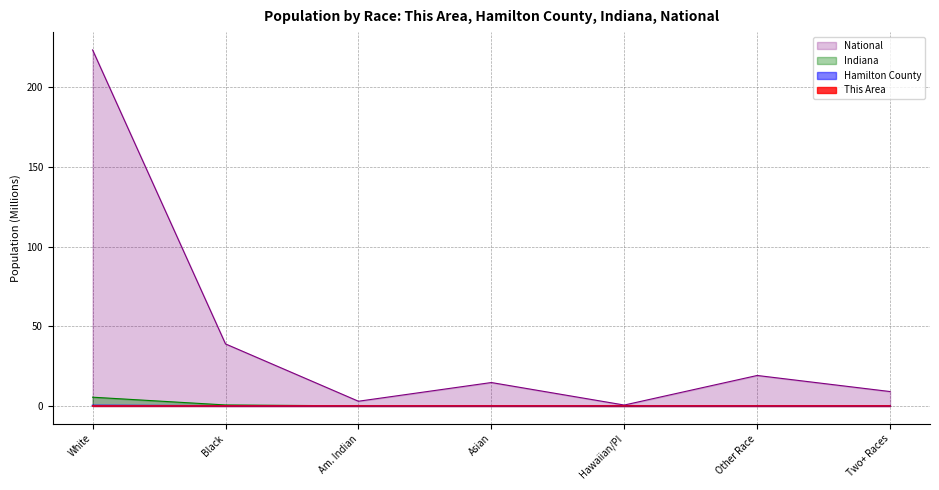

What position from the right is Asian?

4